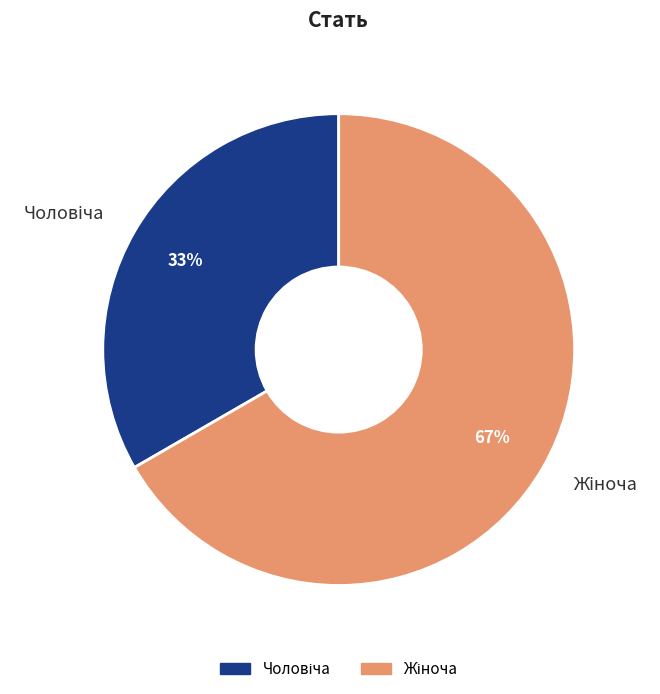

To the nearest percent, what is the average slice percentage?

50%